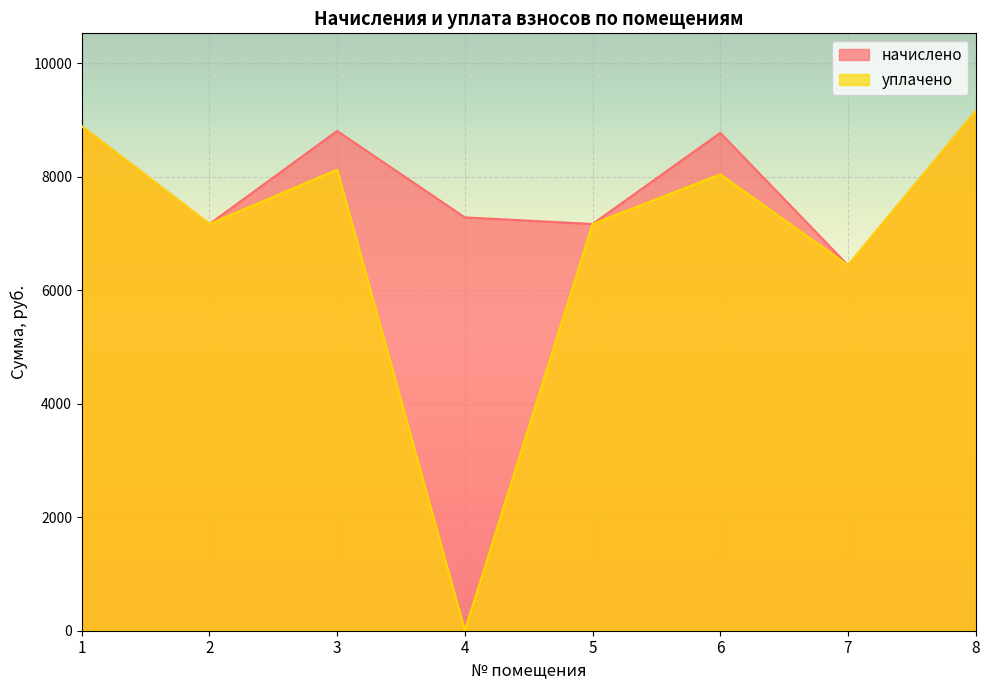

True or false: уплачено has more than 1 points higher than both neighbors.

True